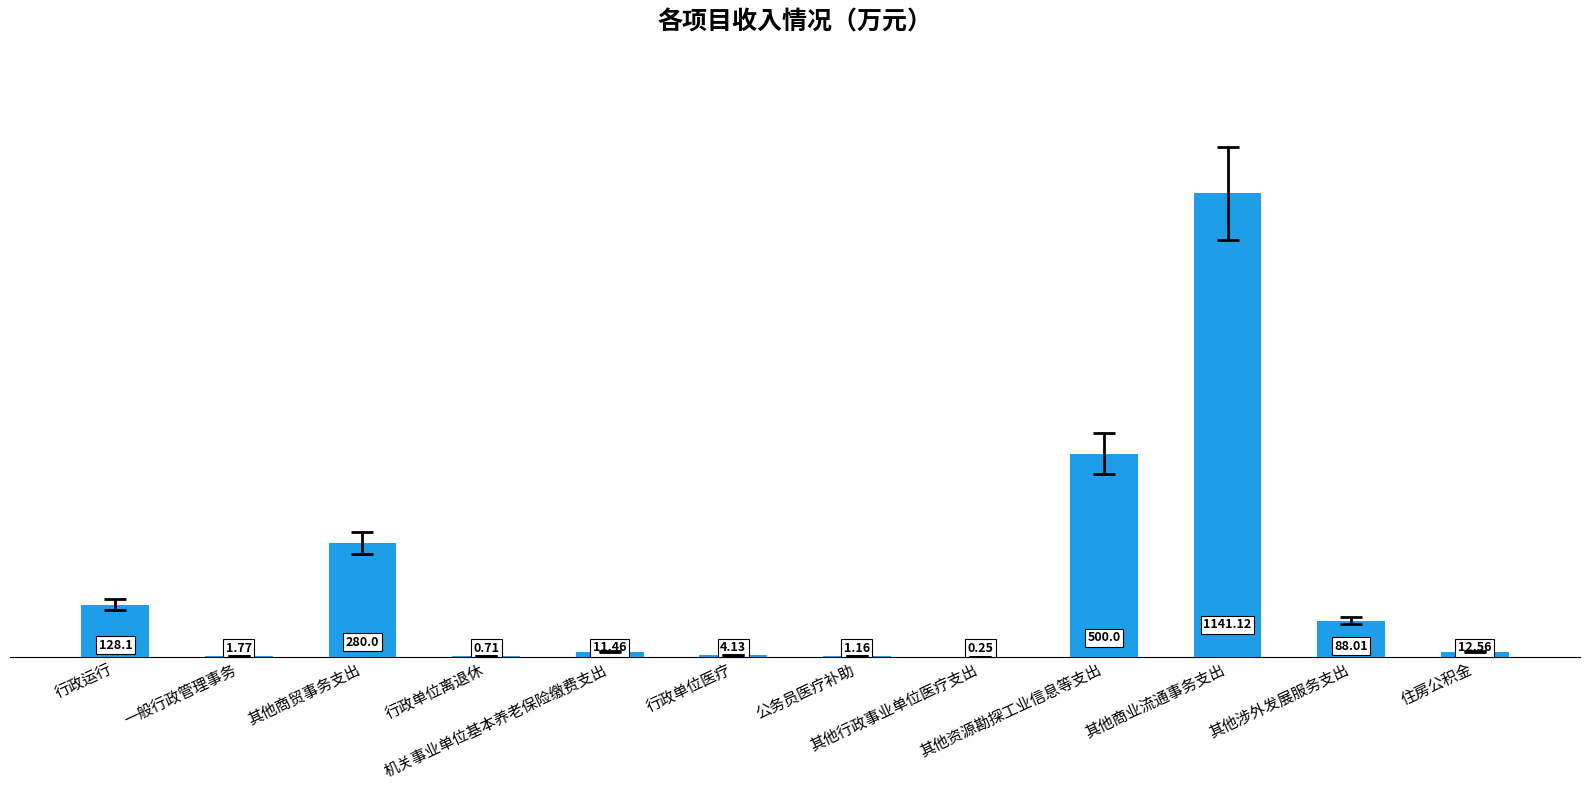

What is the sum of all values?

2169.3